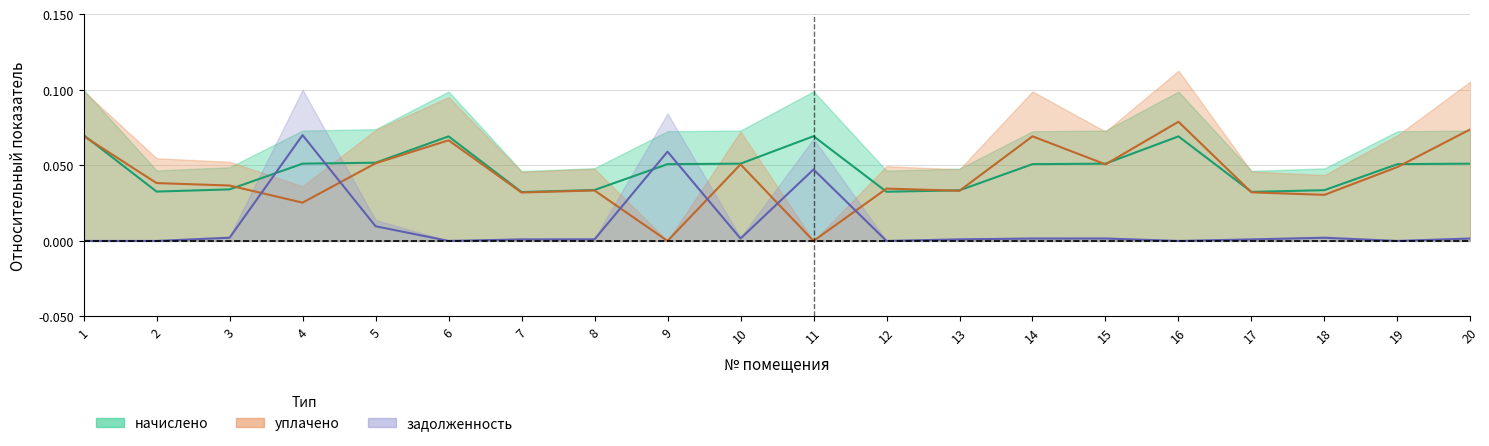

Is the value of уплачено at 10 greater than the value of задолженность at 16?

Yes